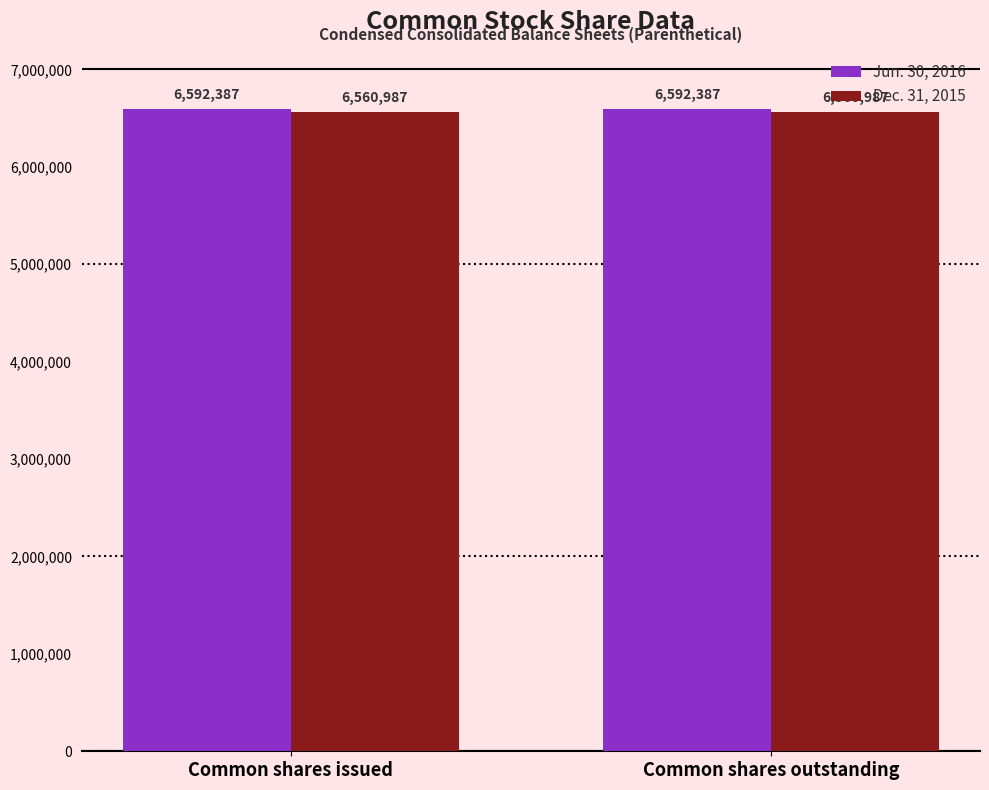

Does the chart contain stacked bars?

No